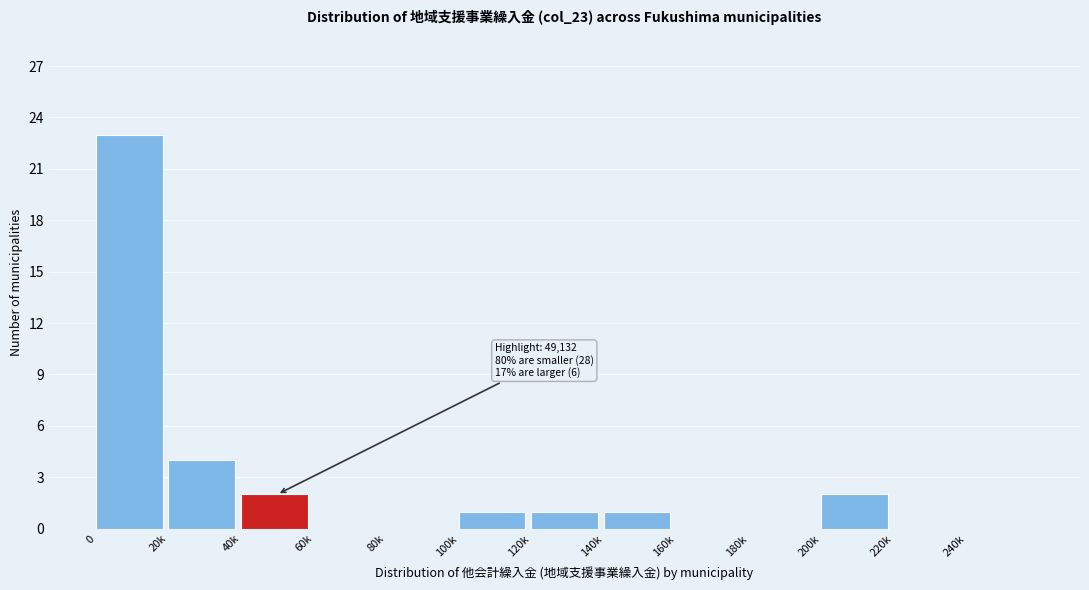

Reading right to left, transcribe all the data shown in this chart.

240k=0	220k=0	200k=2	180k=0	160k=0	140k=1	120k=1	100k=1	80k=0	60k=0	40k=2	20k=4	0=23